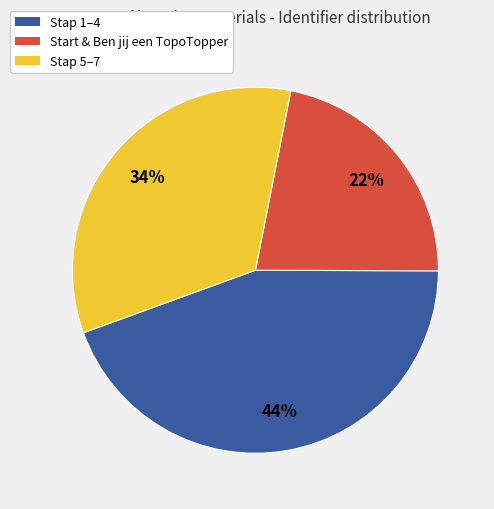

To the nearest percent, what is the average slice percentage?

33%